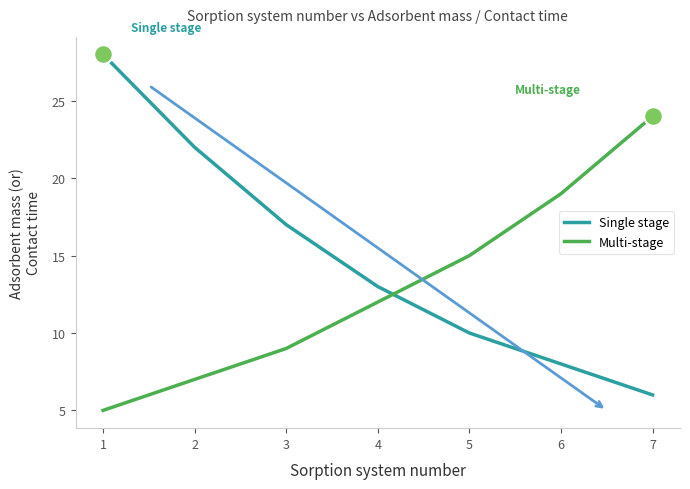

Is the value of Single stage at 1 greater than the value of Multi-stage at 7?

Yes